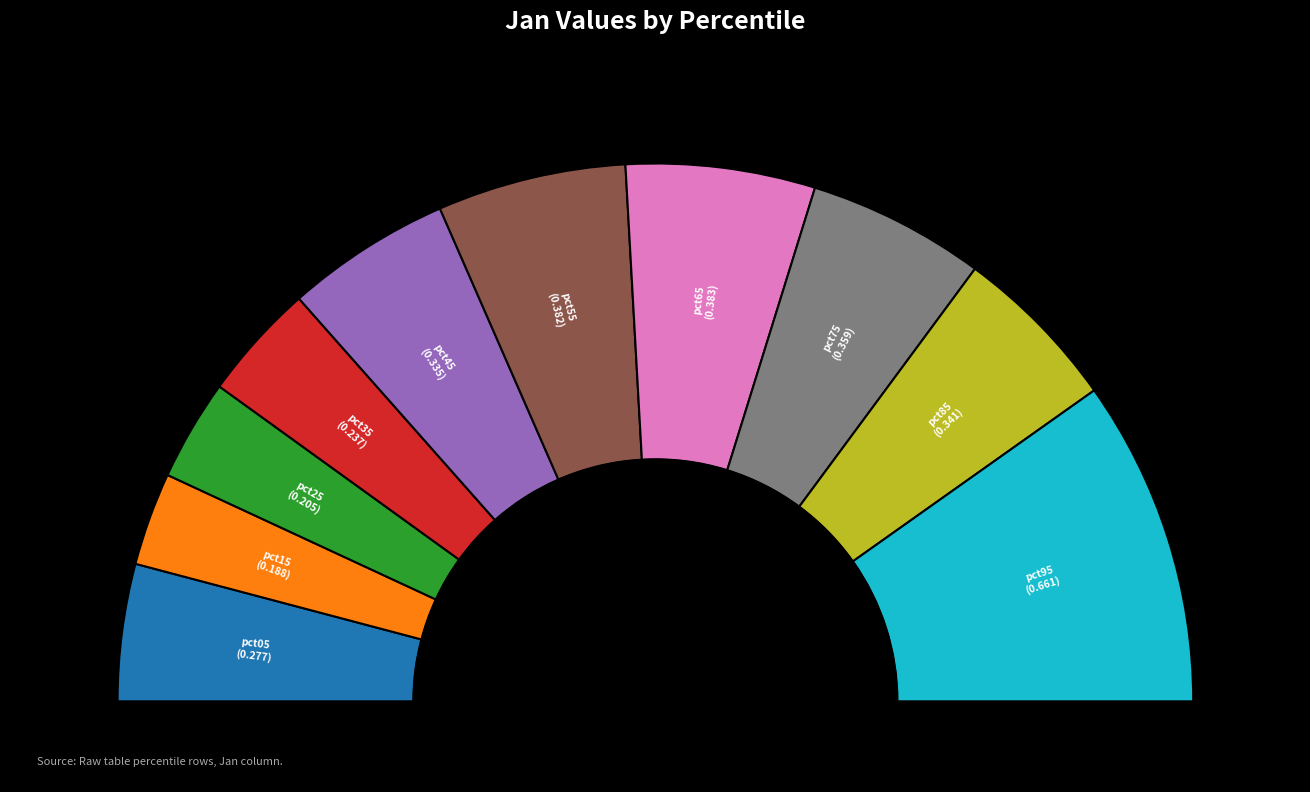

The pct95 slice represents 13% of the pie. True or false?

False